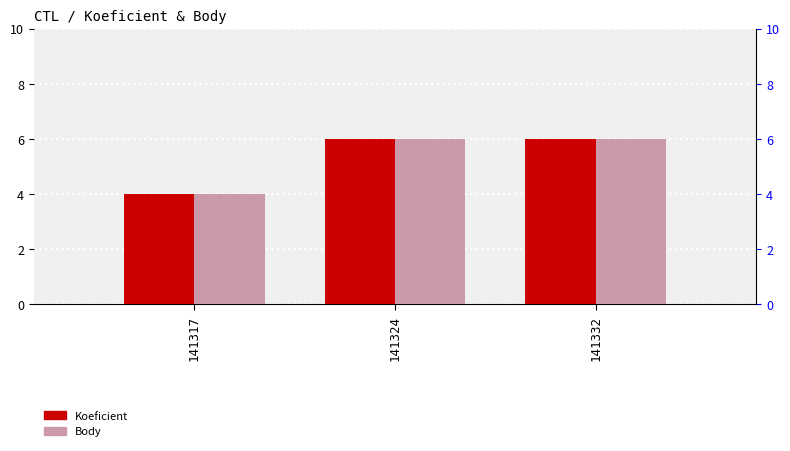

Reading right to left, what are all the values shown in this chart?

Koeficient: 6	6	4
Body: 6	6	4